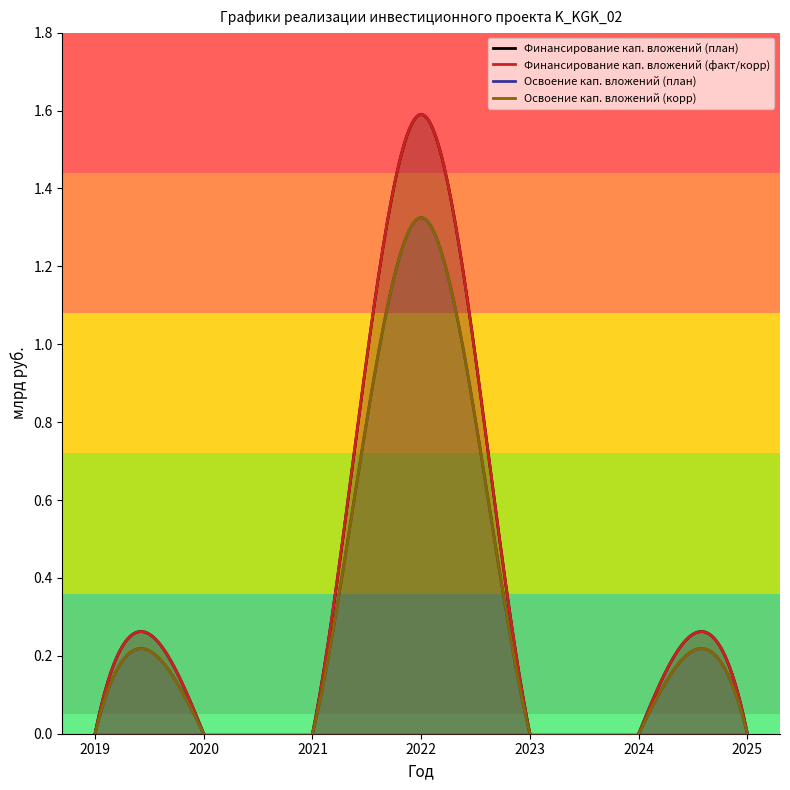

List the series in order of their peak value, highest first.

Финансирование кап. вложений (план), Финансирование кап. вложений (факт/корр), Освоение кап. вложений (план), Освоение кап. вложений (корр)